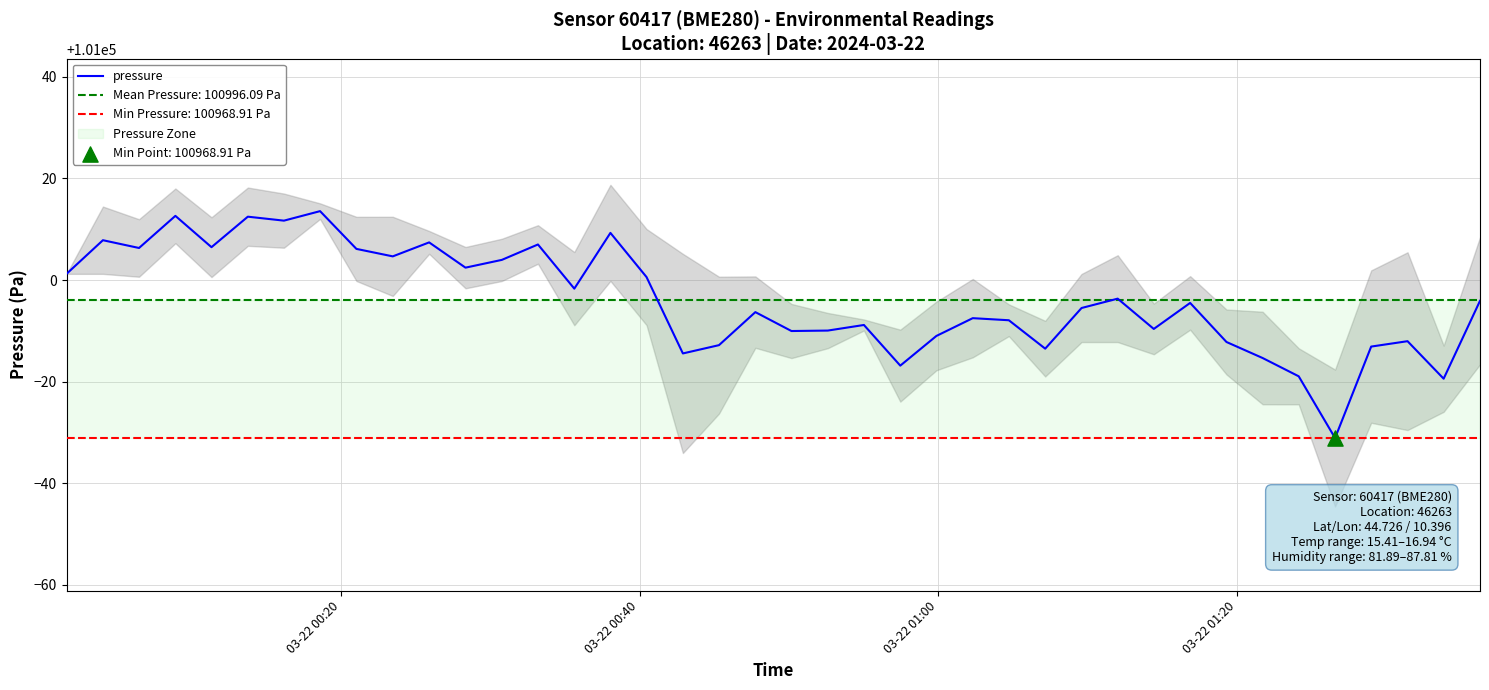

What is the lowest value of the pressure series?

100968.9